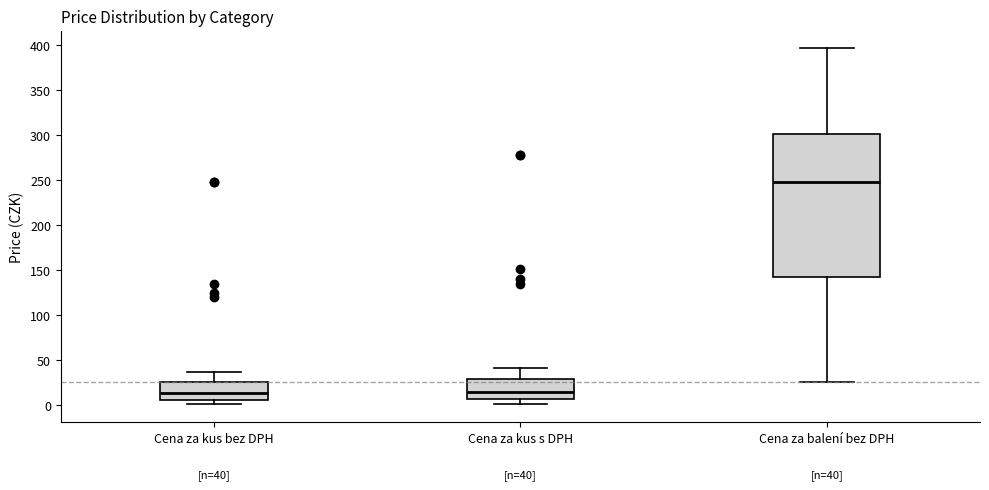

Comparing the boxes themselves (not the whiskers), which one is the tallest?

Cena za balení bez DPH